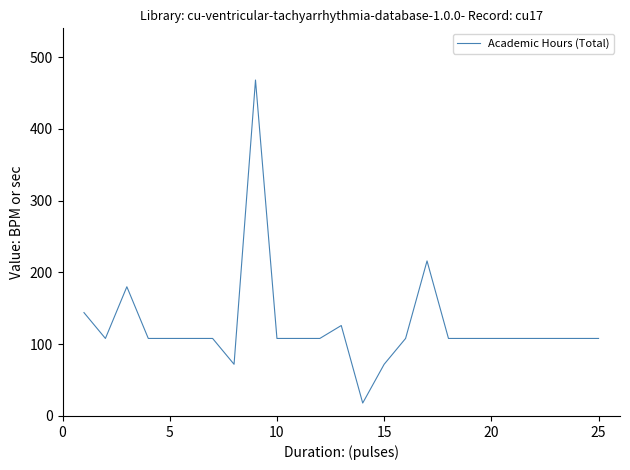

What is the greatest value displayed?

468